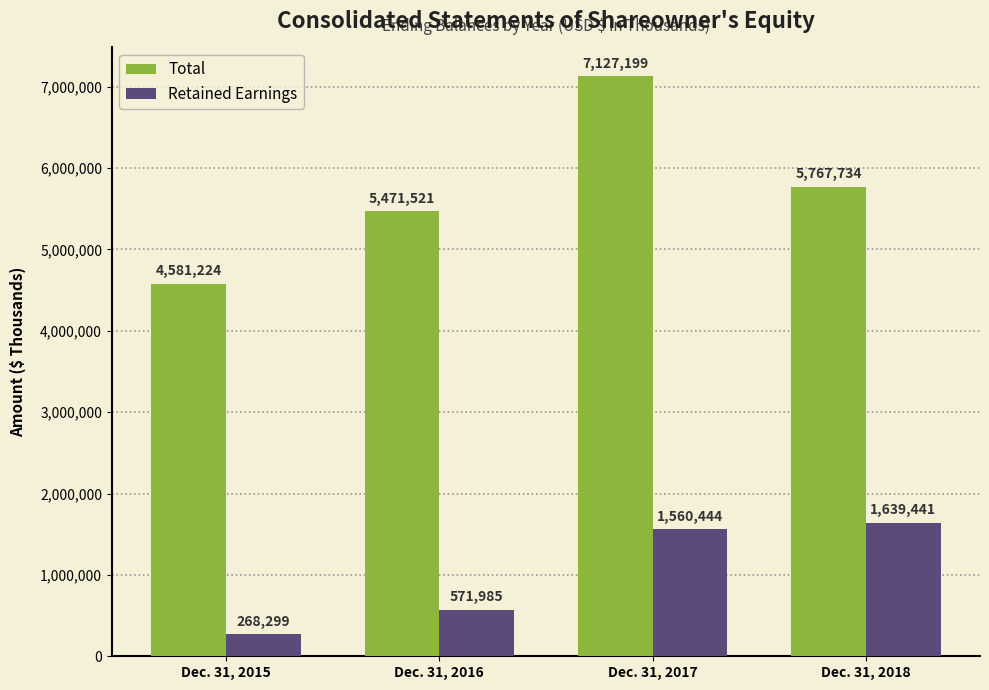

Between Dec. 31, 2016 and Dec. 31, 2017, which series saw the biggest shift?

Total